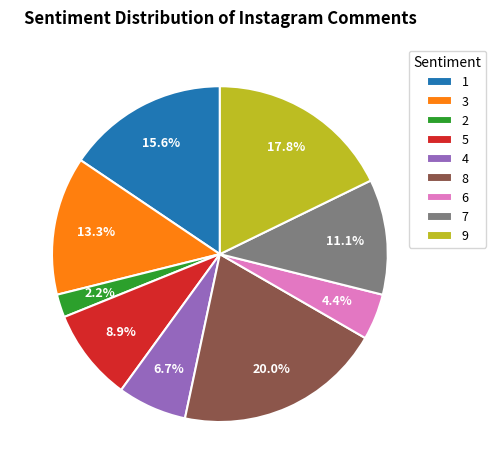

What is the smallest slice in the pie chart?

2